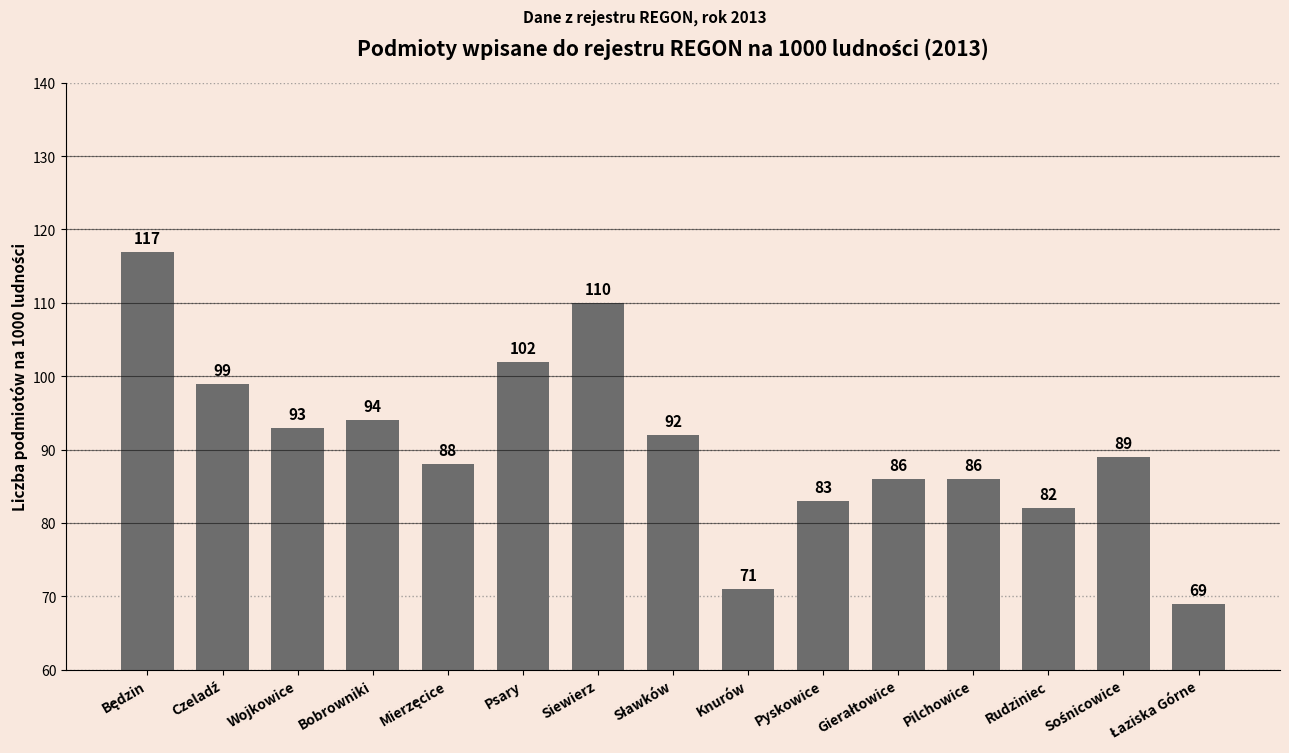

What is the difference between the maximum and minimum values?

48